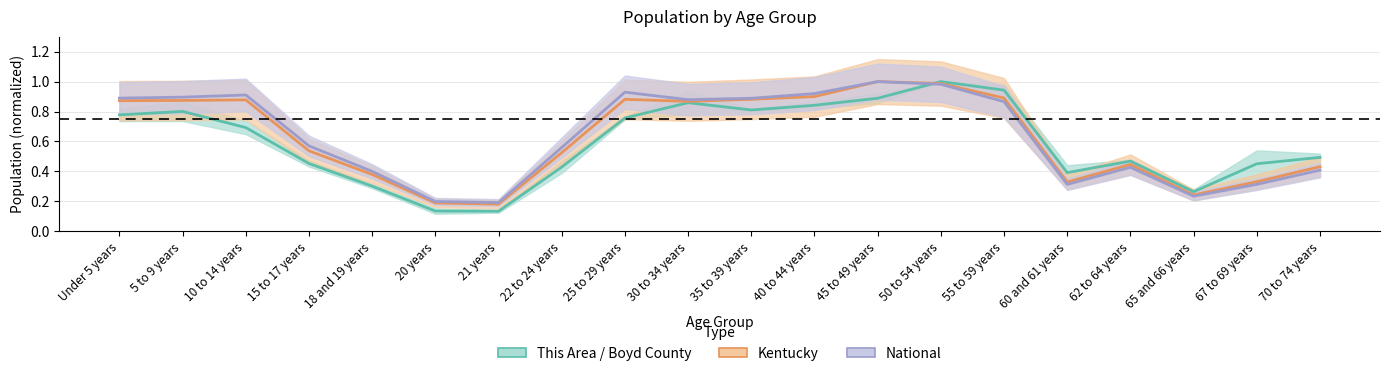

What position from the right is 21 years?

14